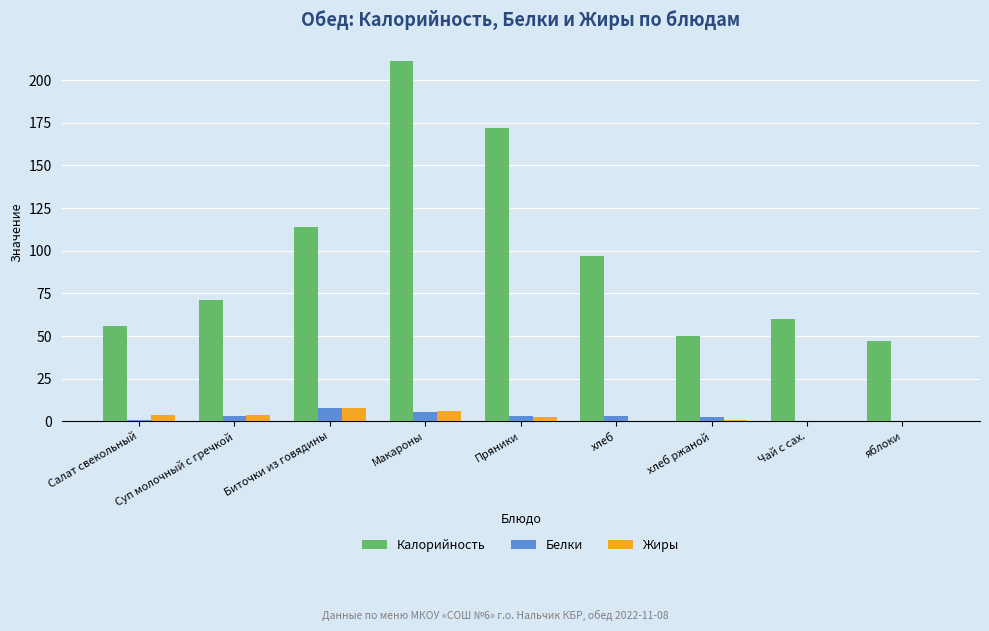

At which category does the chart reach its peak across all series?

Макароны